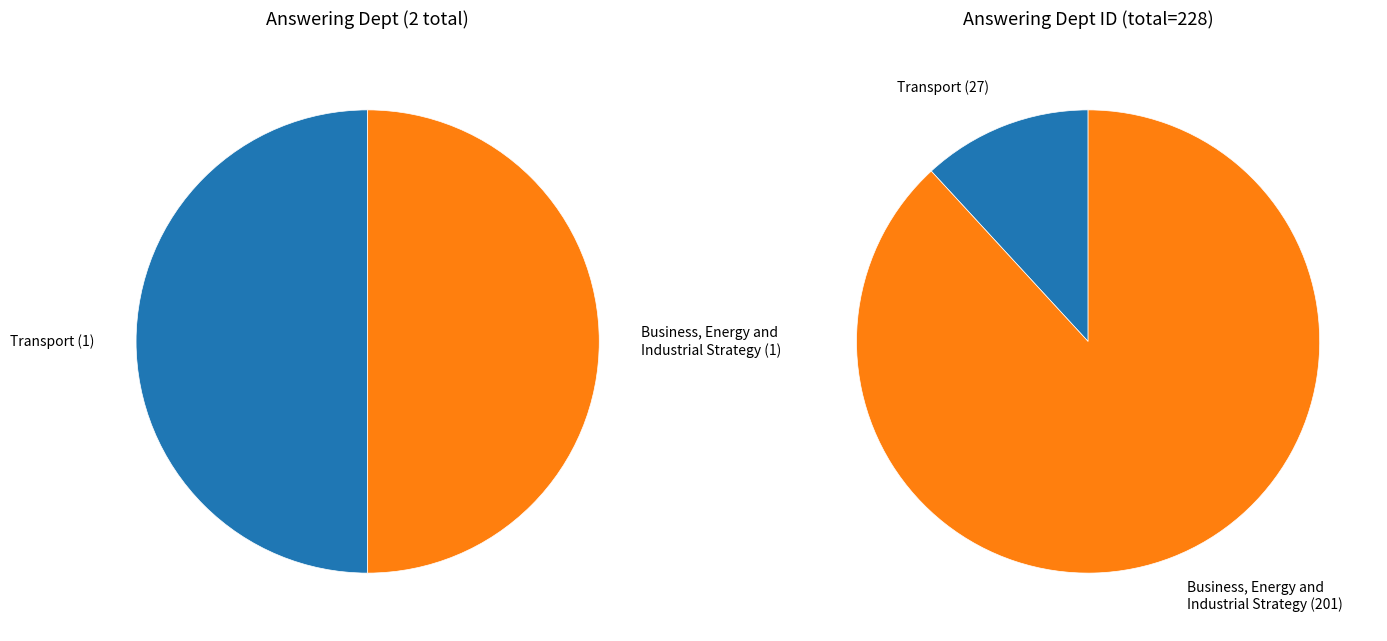

What is the largest slice in the pie chart?

Business, Energy and Industrial Strategy